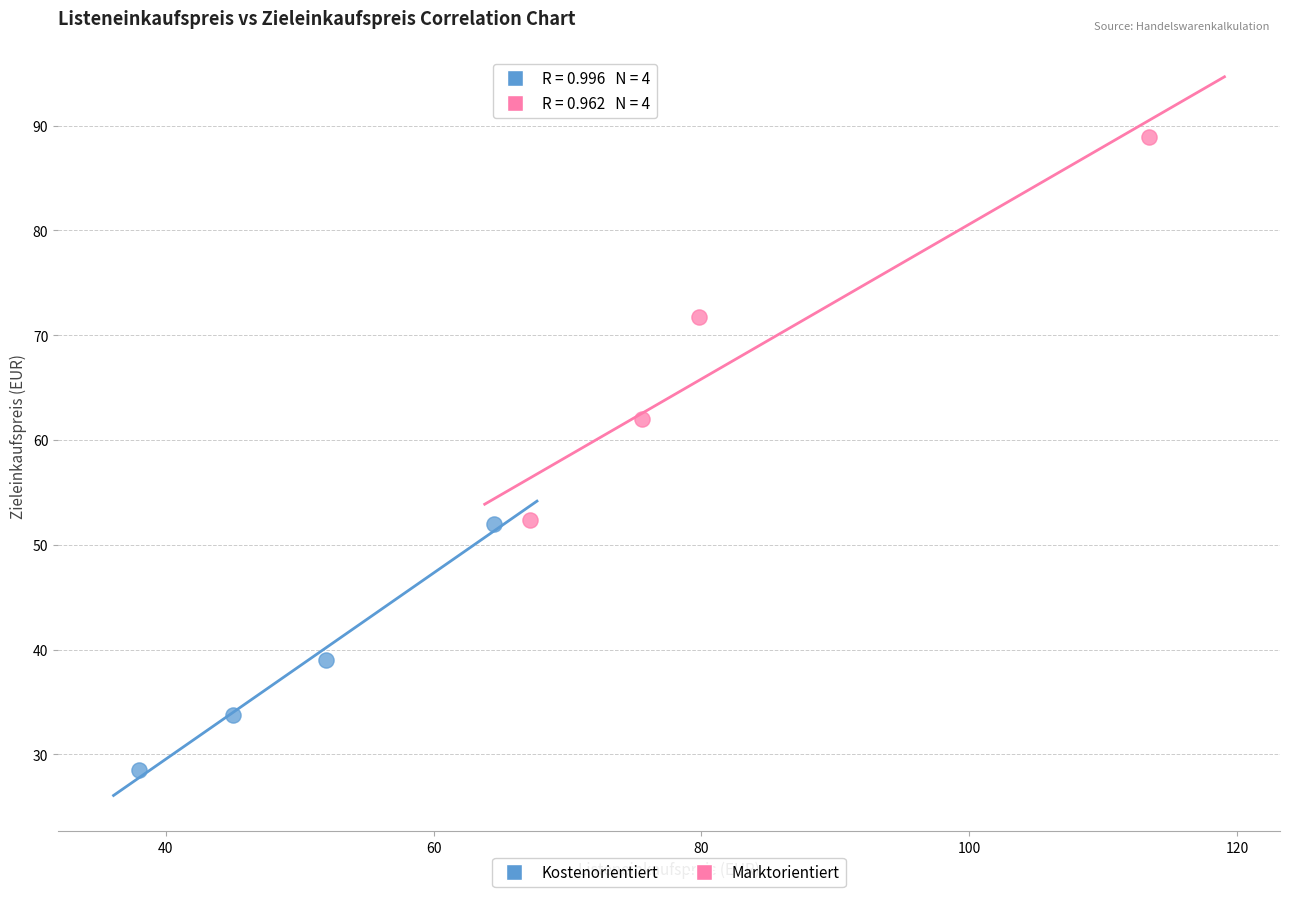

Which series contains the highest Y value?

Marktorientiert